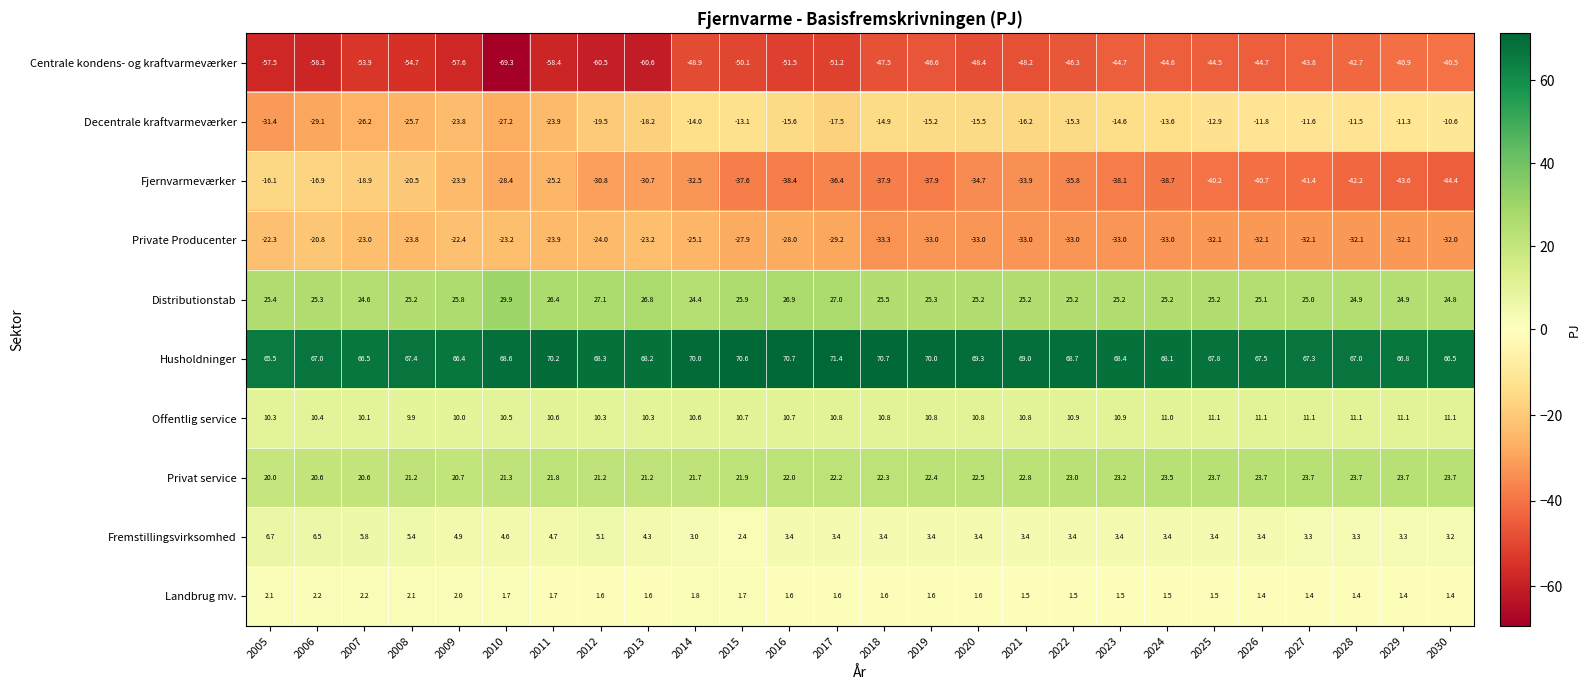

The value of Privat service at 2014 is 31.7. True or false?

False